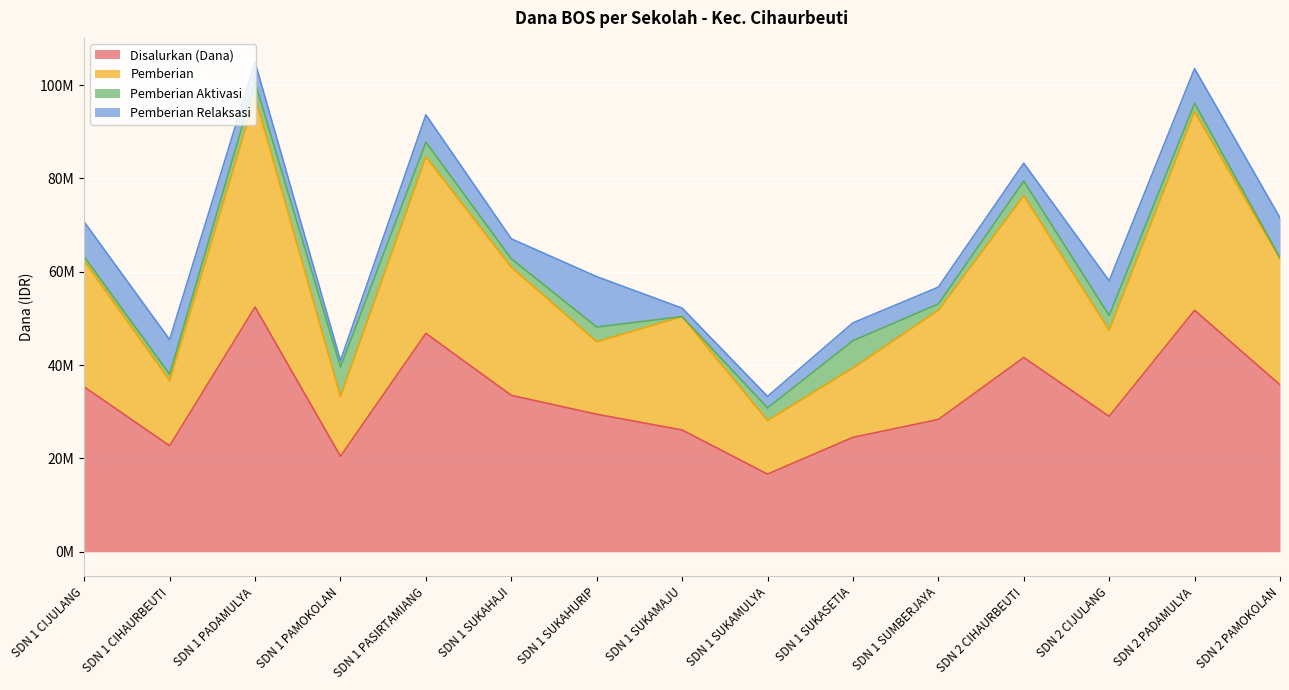

True or false: Pemberian and Disalurkan (Dana) intersect in this chart.

False